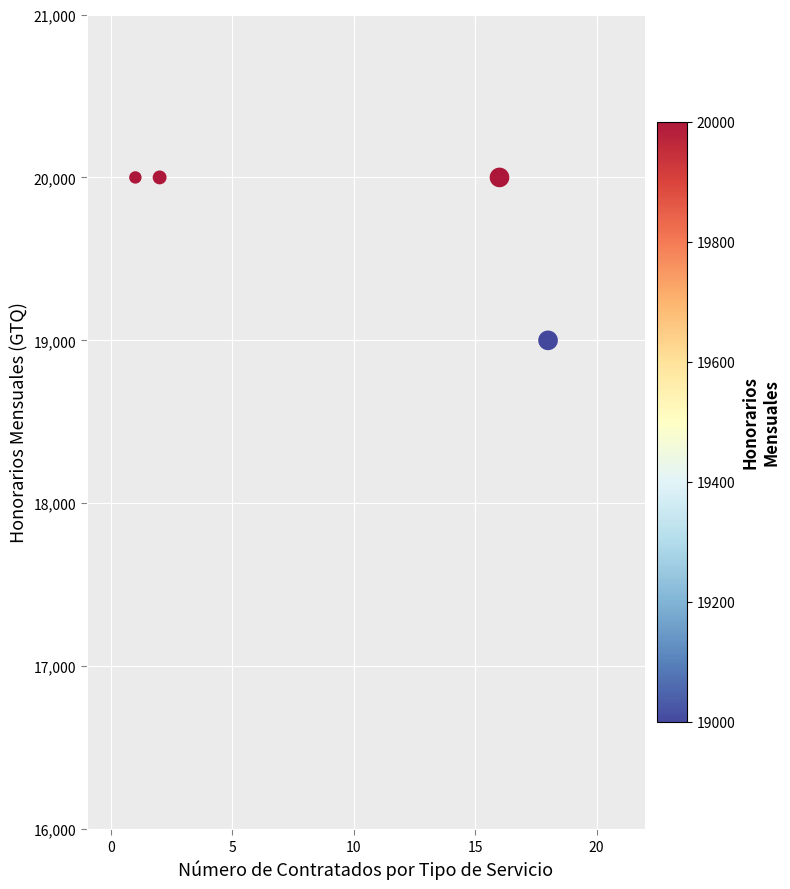

What is the range of Y values (max minus min)?

1000